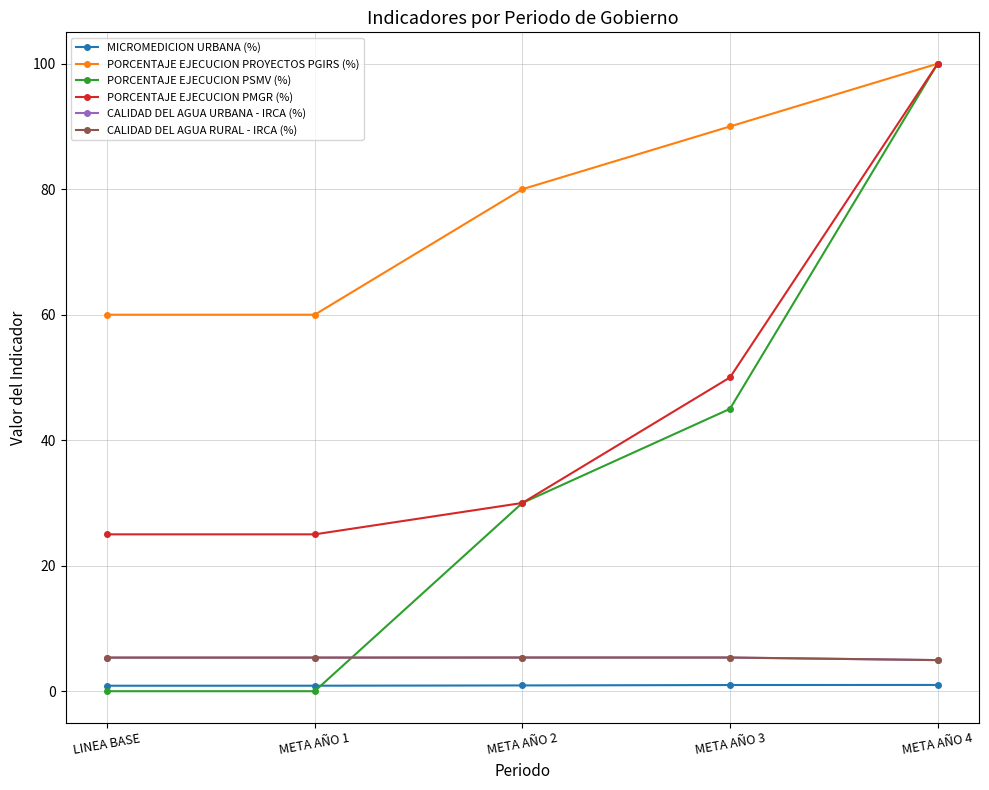

Does the chart have visible grid lines?

Yes